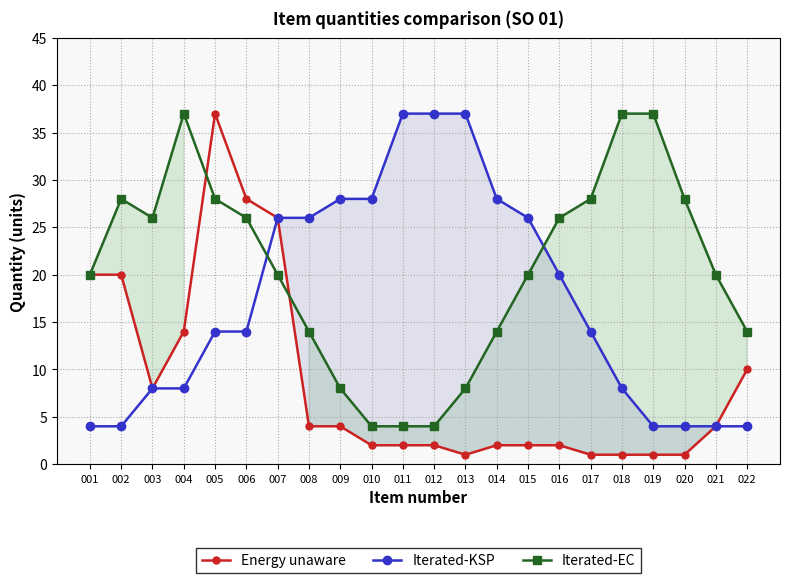

Reading left to right, transcribe all the data shown in this chart.

Energy unaware: 001=20	002=20	003=8	004=14	005=37	006=28	007=26	008=4	009=4	010=2	011=2	012=2	013=1	014=2	015=2	016=2	017=1	018=1	019=1	020=1	021=4	022=10
Iterated-KSP: 001=4	002=4	003=8	004=8	005=14	006=14	007=26	008=26	009=28	010=28	011=37	012=37	013=37	014=28	015=26	016=20	017=14	018=8	019=4	020=4	021=4	022=4
Iterated-EC: 001=20	002=28	003=26	004=37	005=28	006=26	007=20	008=14	009=8	010=4	011=4	012=4	013=8	014=14	015=20	016=26	017=28	018=37	019=37	020=28	021=20	022=14